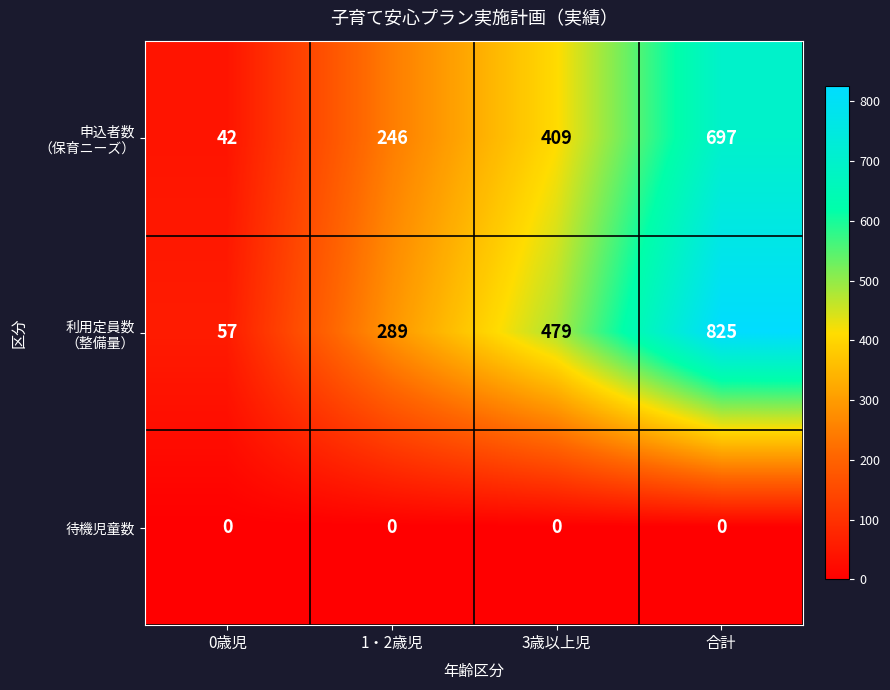

At which category is the sum across all series the highest?

合計